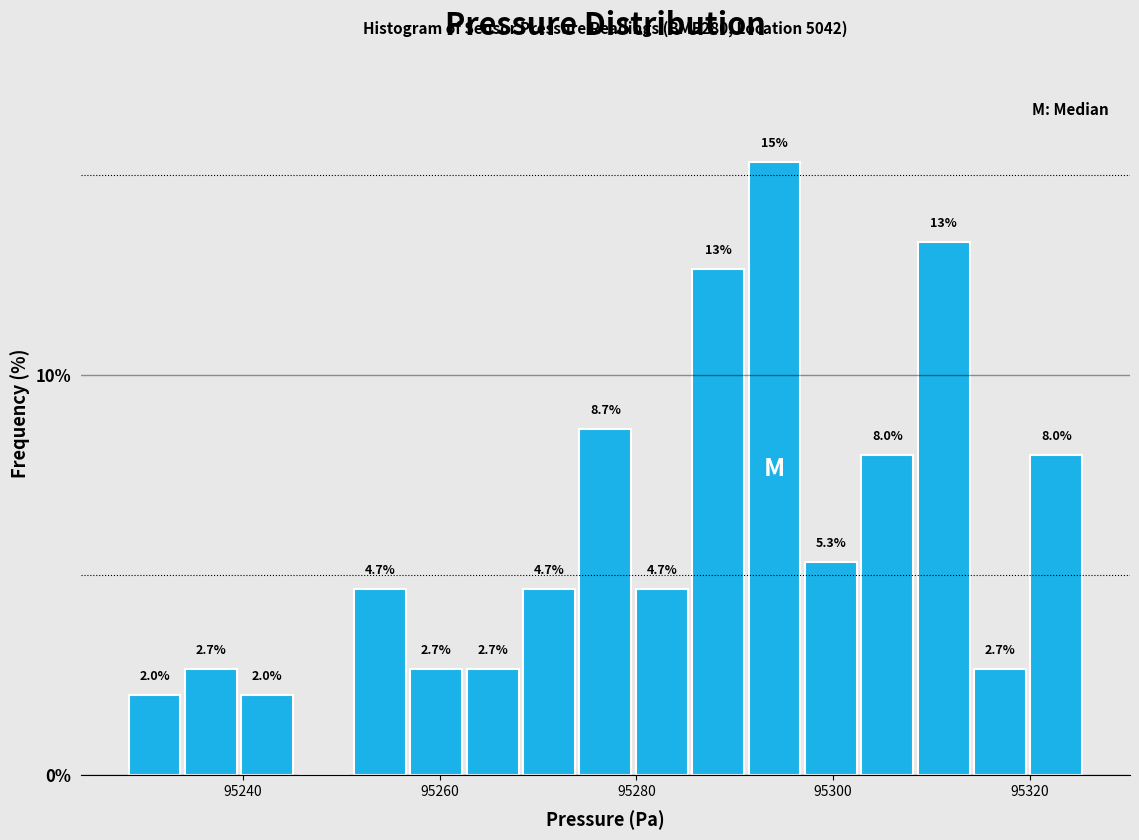

Around what value on the x-axis is the tallest bar? Give the approximate position of its centre, as read against the axis.

95294